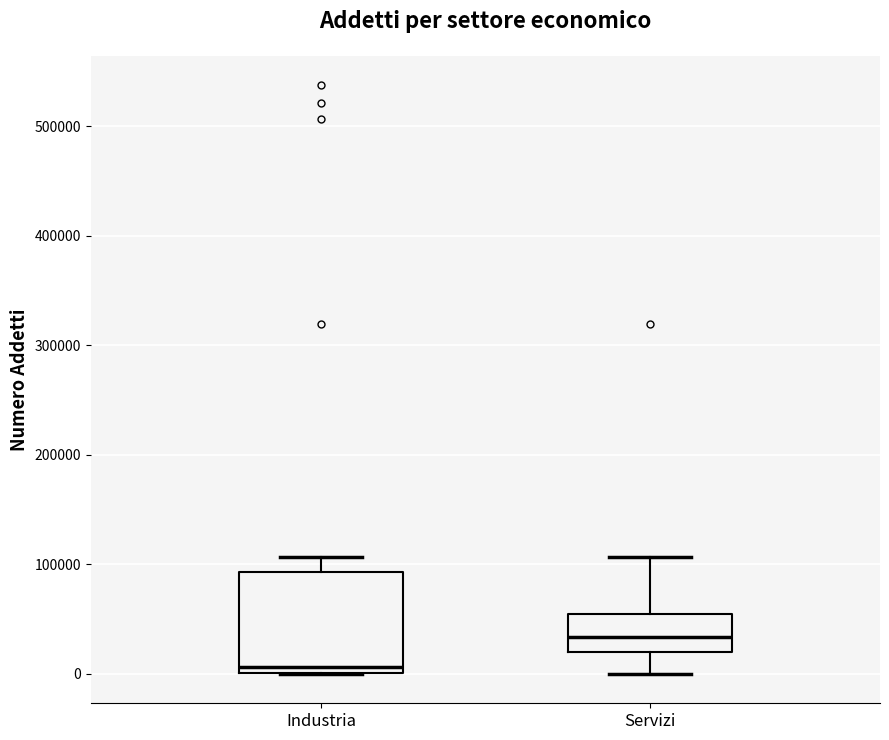

Which box is the tallest, from its lower edge to its upper edge?

Industria